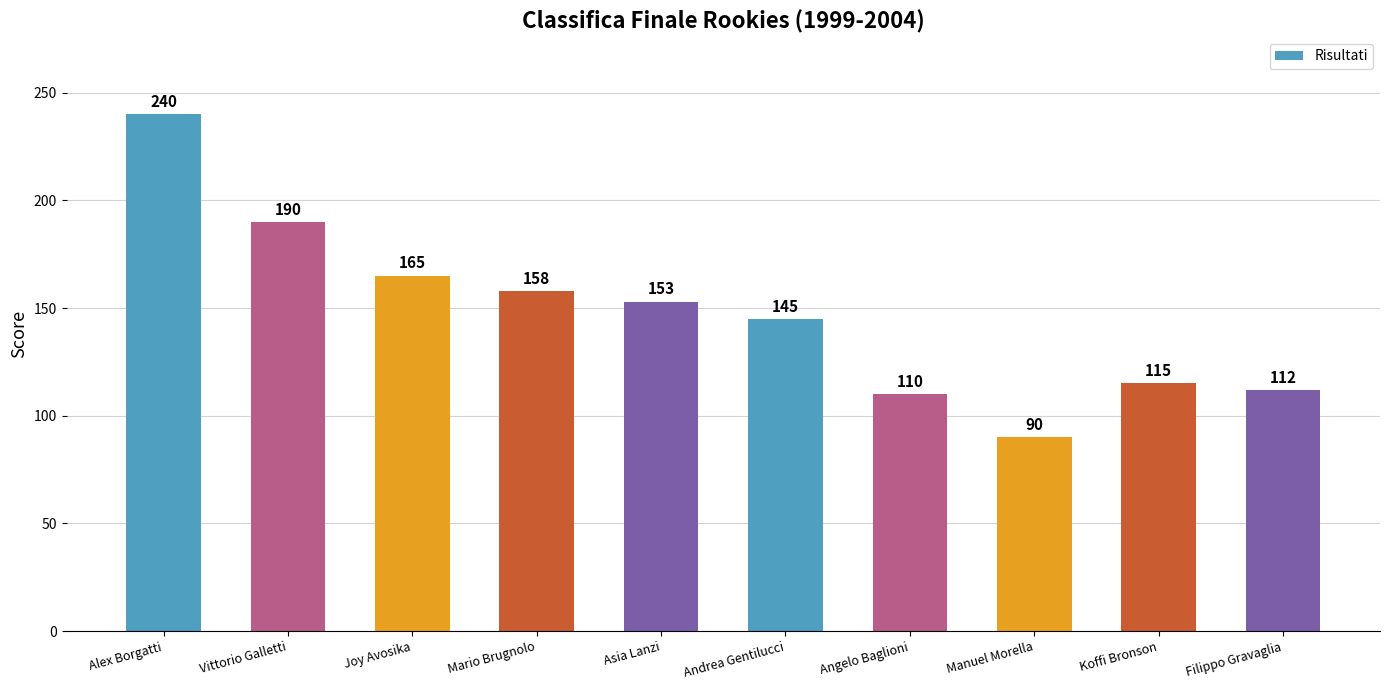

What is the approximate value at Vittorio Galletti?

190